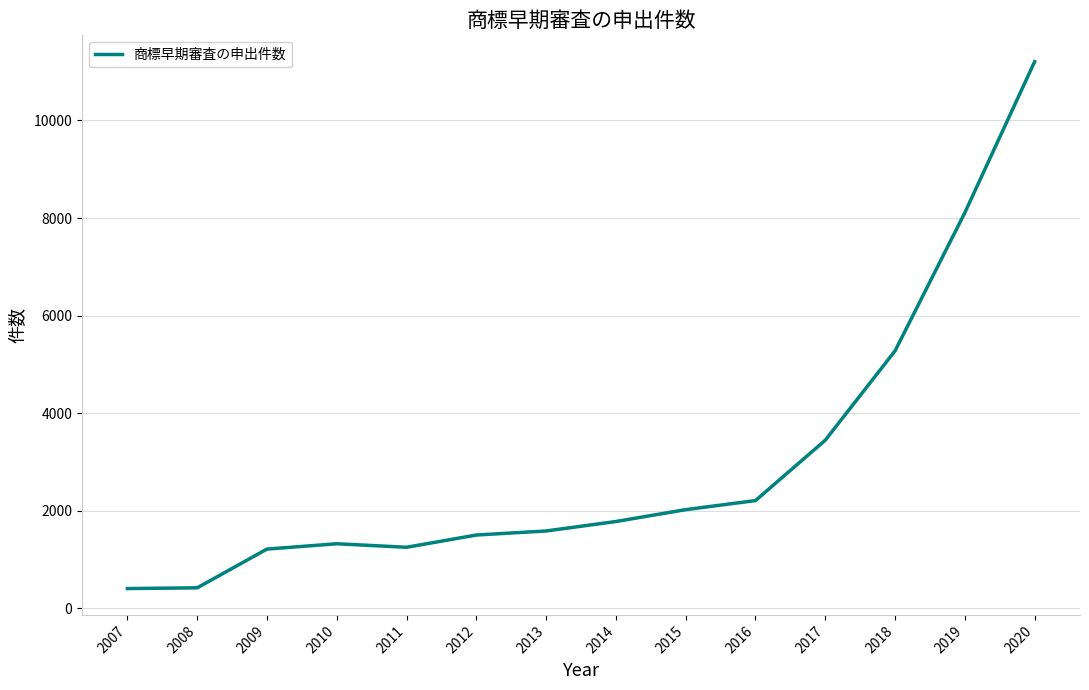

What is the sum of the values at 2018 and 2011?

6531